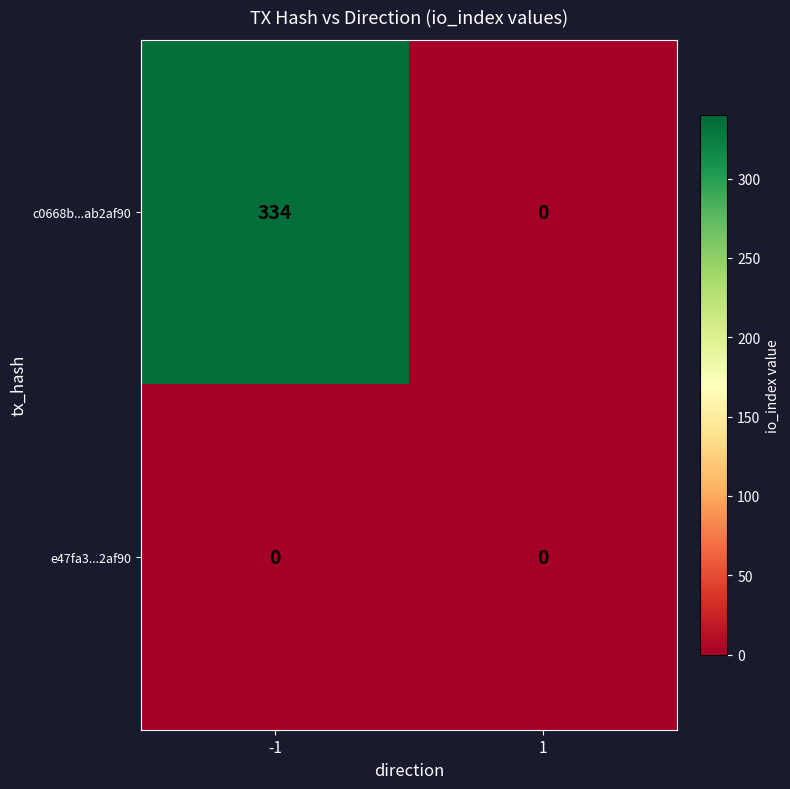

At -1, list the series in order from smallest to largest.

e47fa3...2af90, c0668b...ab2af90